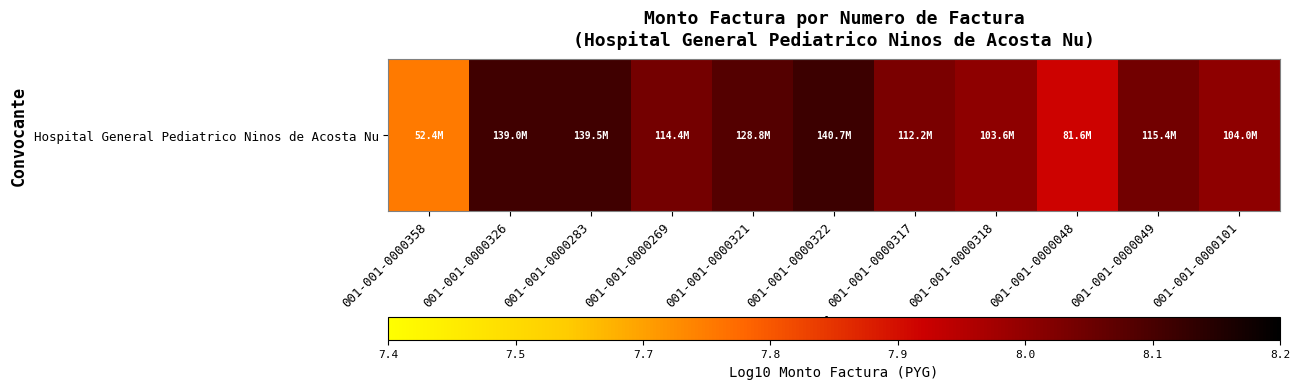

Reading left to right, list all the values displayed in this chart.

7.7	8.1	8.1	8.1	8.1	8.1	8.0	8.0	7.9	8.1	8.0